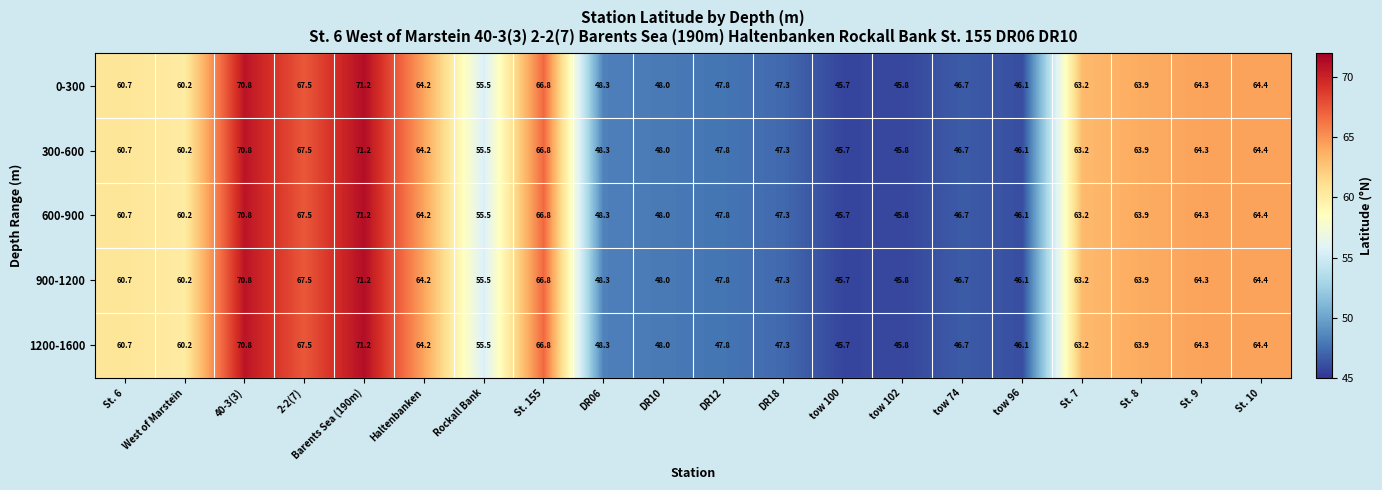

List the labels in order of 0-300 value, smallest first.

tow 100, tow 102, tow 96, tow 74, DR18, DR12, DR10, DR06, Rockall Bank, West of Marstein, St. 6, St. 7, St. 8, Haltenbanken, St. 9, St. 10, St. 155, 2-2(7), 40-3(3), Barents Sea (190m)